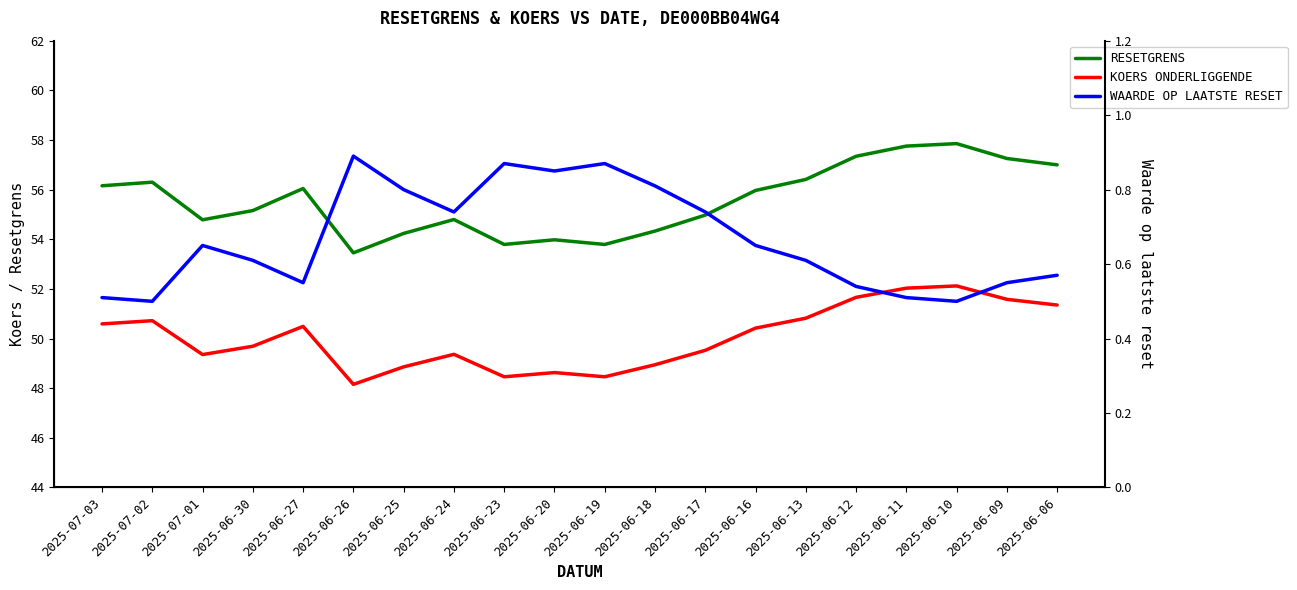

Reading left to right, what are all the values shown in this chart?

RESETGRENS: 2025-07-03=56.2	2025-07-02=56.3	2025-07-01=54.8	2025-06-30=55.2	2025-06-27=56.0	2025-06-26=53.5	2025-06-25=54.2	2025-06-24=54.8	2025-06-23=53.8	2025-06-20=54.0	2025-06-19=53.8	2025-06-18=54.3	2025-06-17=55.0	2025-06-16=56.0	2025-06-13=56.4	2025-06-12=57.3	2025-06-11=57.8	2025-06-10=57.9	2025-06-09=57.3	2025-06-06=57.0
KOERS ONDERLIGGENDE: 2025-07-03=50.6	2025-07-02=50.7	2025-07-01=49.4	2025-06-30=49.7	2025-06-27=50.5	2025-06-26=48.2	2025-06-25=48.9	2025-06-24=49.4	2025-06-23=48.5	2025-06-20=48.6	2025-06-19=48.5	2025-06-18=48.9	2025-06-17=49.5	2025-06-16=50.4	2025-06-13=50.8	2025-06-12=51.7	2025-06-11=52.0	2025-06-10=52.1	2025-06-09=51.6	2025-06-06=51.4
WAARDE OP LAATSTE RESET: 2025-07-03=0.5	2025-07-02=0.5	2025-07-01=0.7	2025-06-30=0.6	2025-06-27=0.6	2025-06-26=0.9	2025-06-25=0.8	2025-06-24=0.7	2025-06-23=0.9	2025-06-20=0.8	2025-06-19=0.9	2025-06-18=0.8	2025-06-17=0.7	2025-06-16=0.7	2025-06-13=0.6	2025-06-12=0.5	2025-06-11=0.5	2025-06-10=0.5	2025-06-09=0.6	2025-06-06=0.6